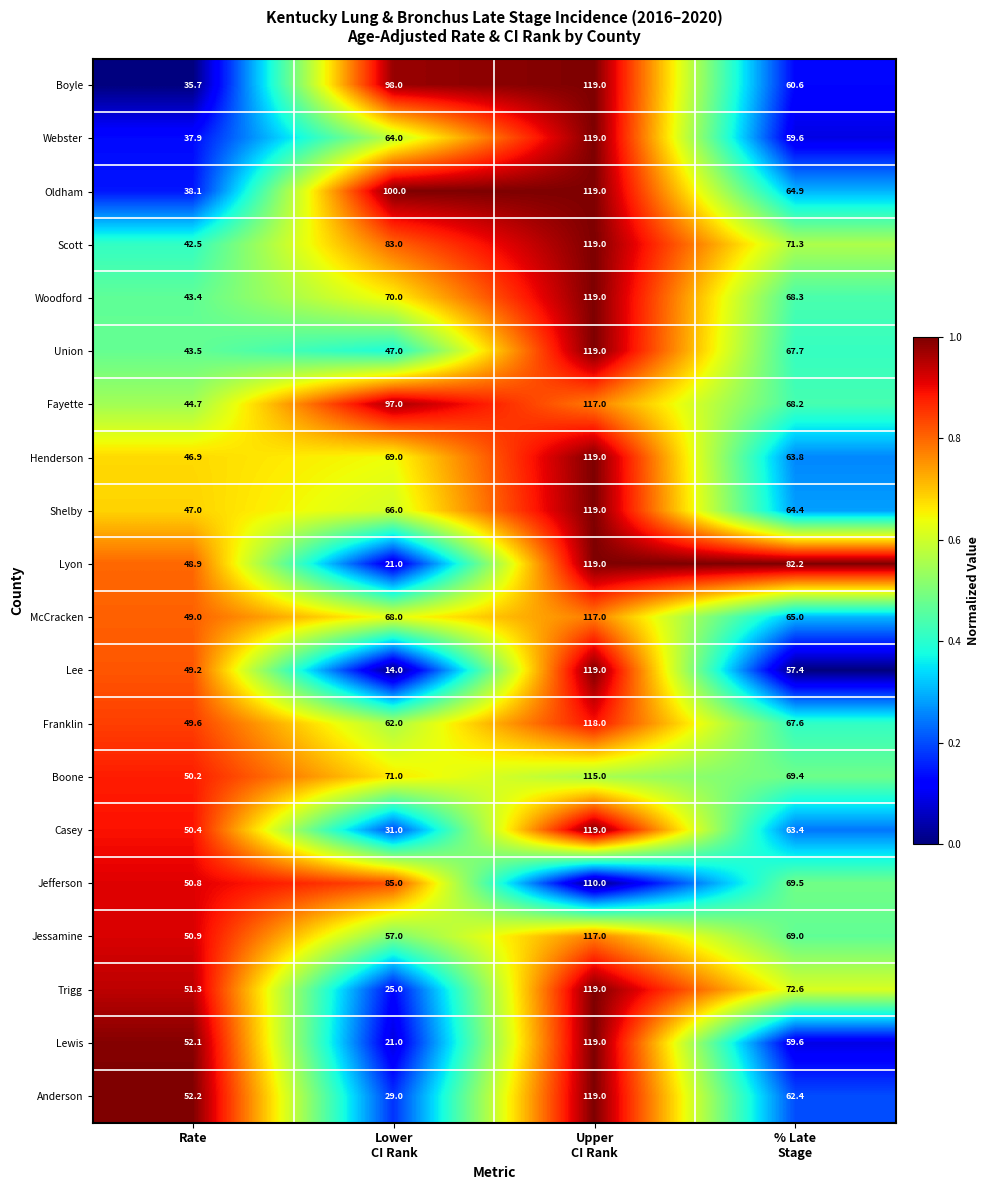

What is the average value of the Scott series?

79.0